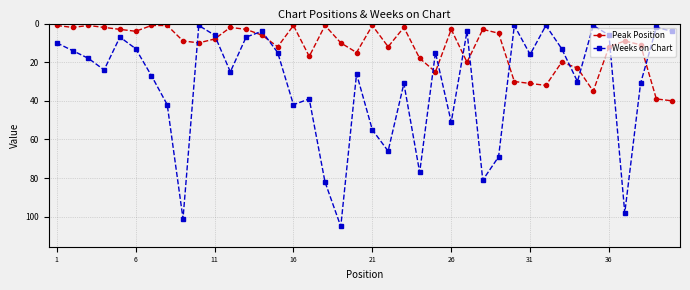

Does the chart have visible grid lines?

Yes